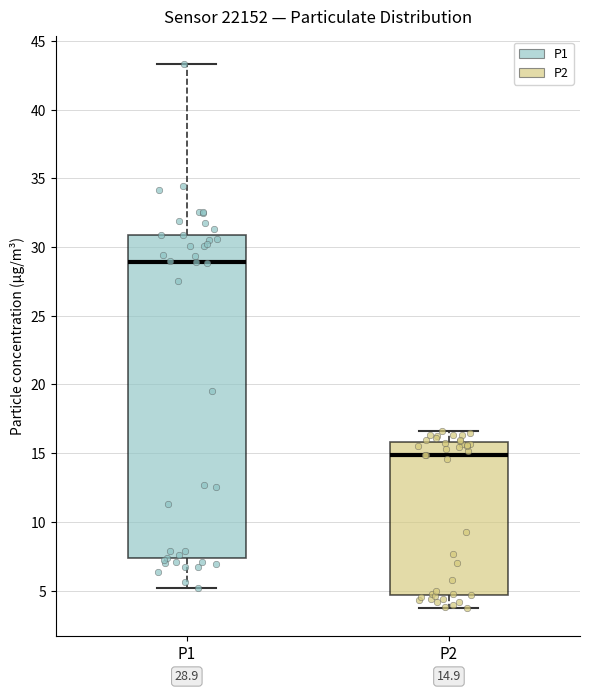

Which box is the tallest, from its lower edge to its upper edge?

P1